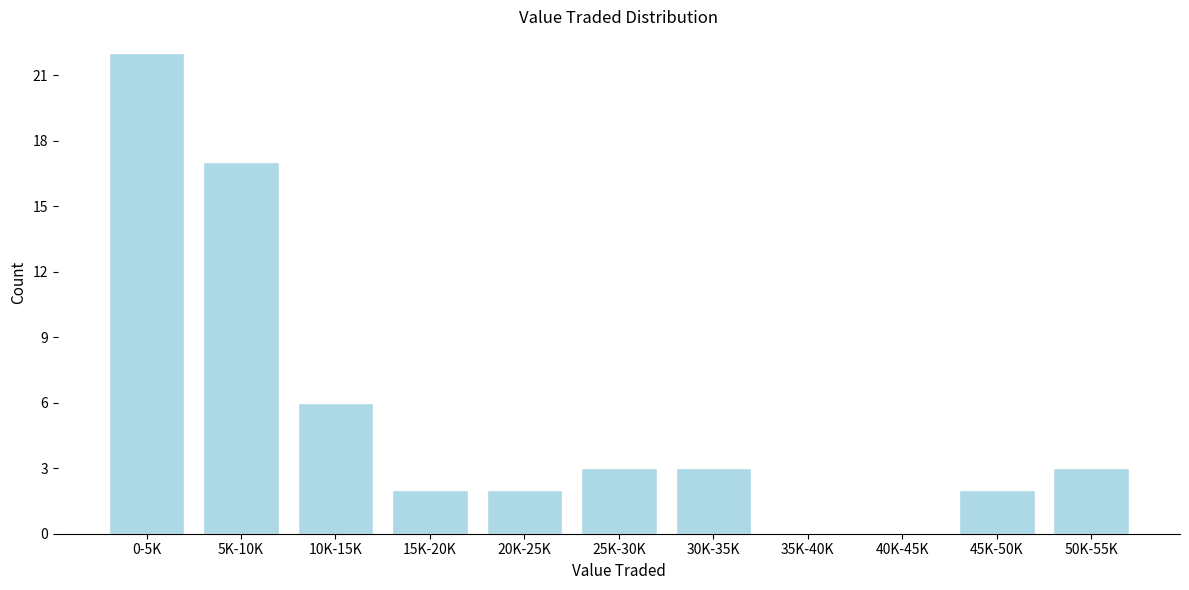

Reading right to left, what are all the values shown in this chart?

50K-55K=3	45K-50K=2	40K-45K=0	35K-40K=0	30K-35K=3	25K-30K=3	20K-25K=2	15K-20K=2	10K-15K=6	5K-10K=17	0-5K=22